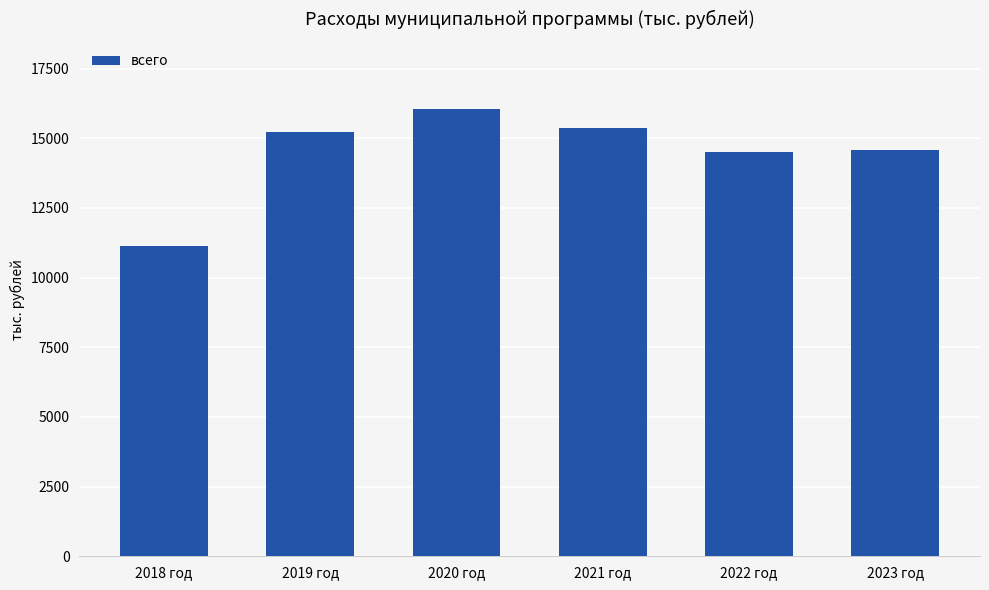

Where is the data nearest to the value 13590?

2022 год